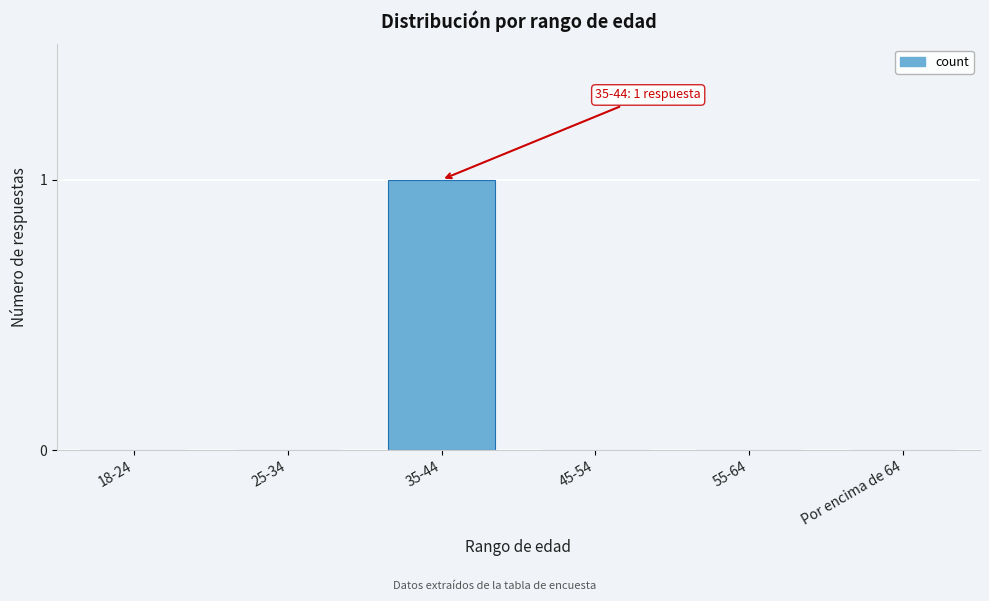

Reading left to right, extract all data points from this chart.

18-24=0	25-34=0	35-44=1	45-54=0	55-64=0	Por encima de 64=0